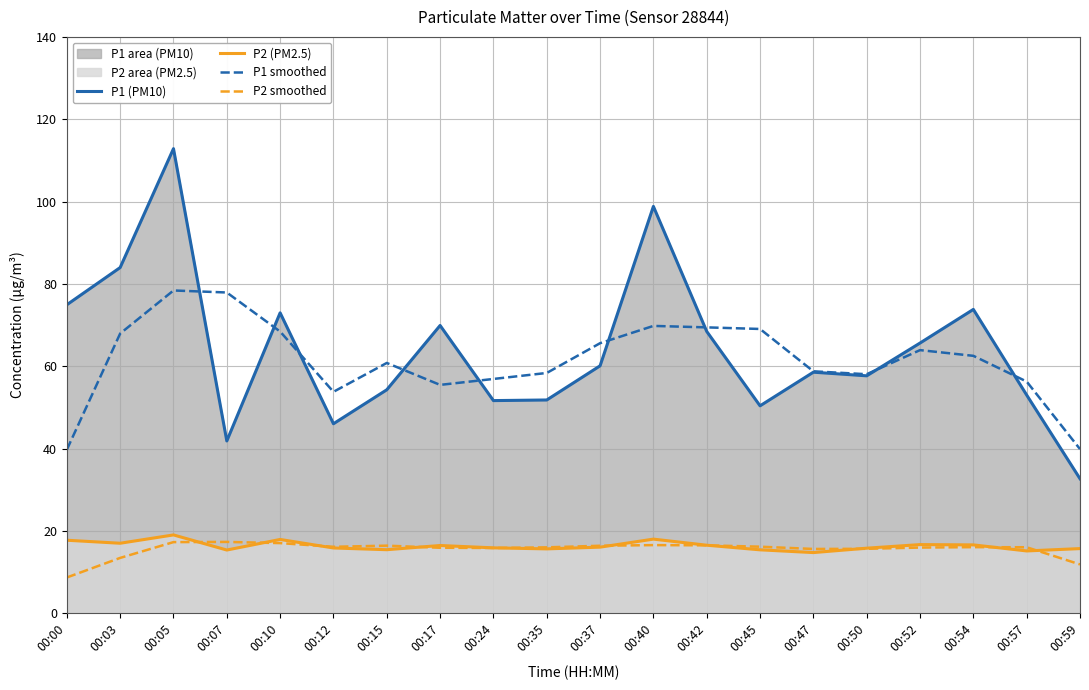

Rank the series by their maximum value, from lowest to highest.

P2 smoothed, P2 (PM2.5), P1 smoothed, P1 (PM10)